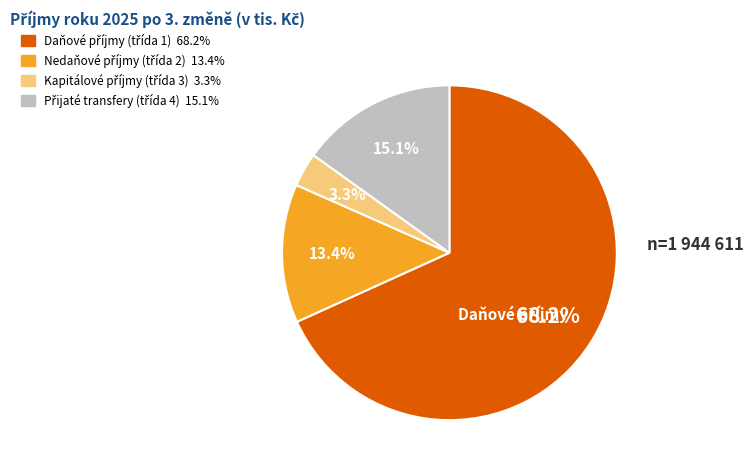

Count the number of slices in the pie.

4